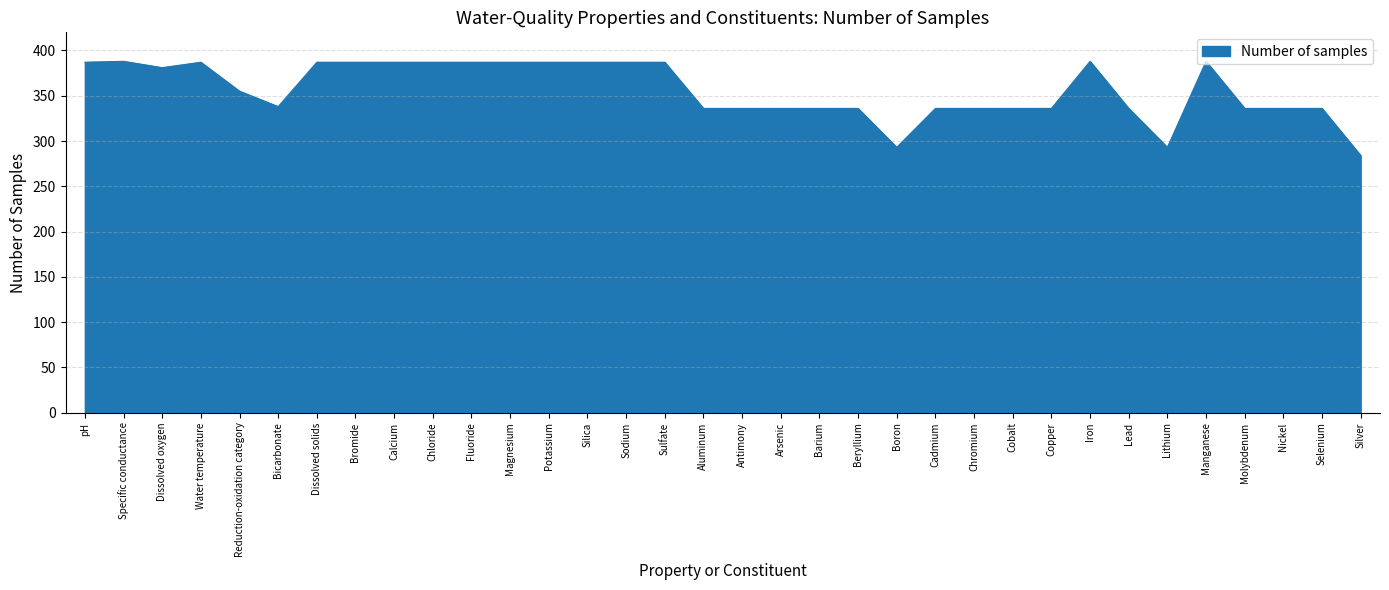

At which category does the chart reach its minimum across all series?

Silver